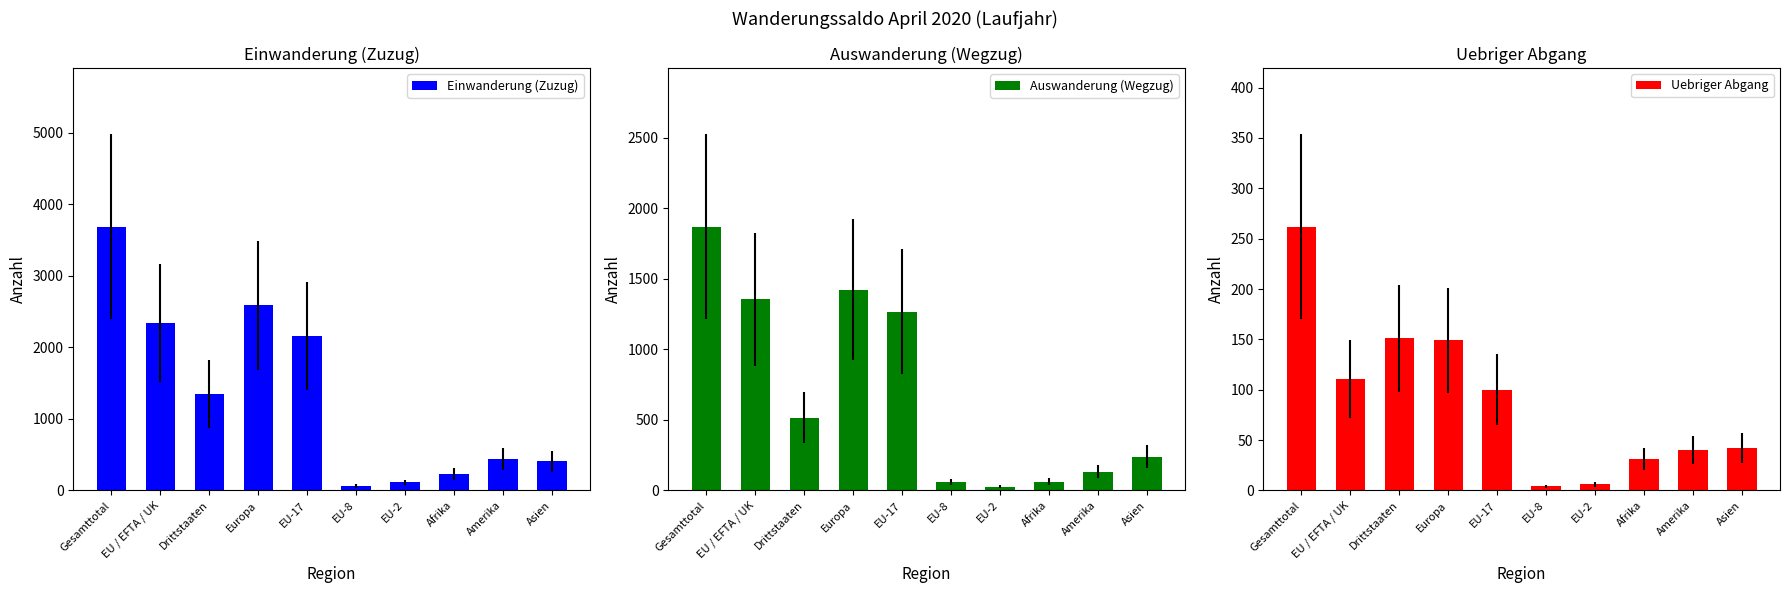

True or false: Einwanderung (Zuzug) has a value of 406 at Asien.

True